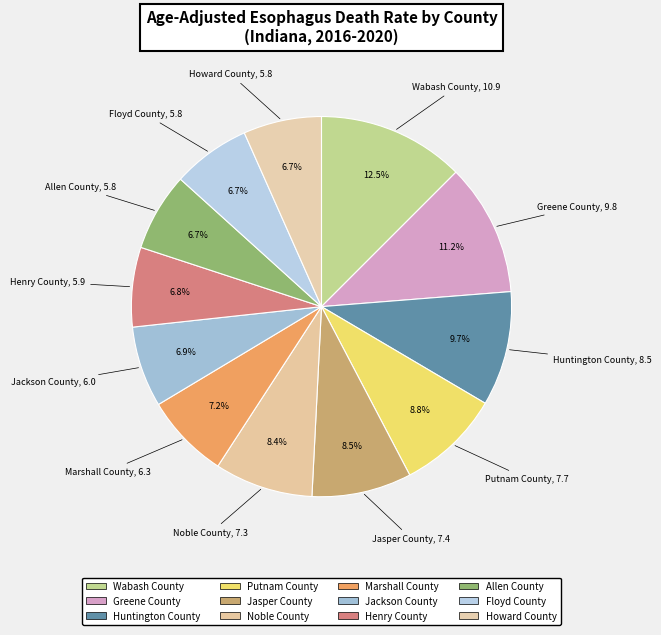

Count the number of slices in the pie.

12